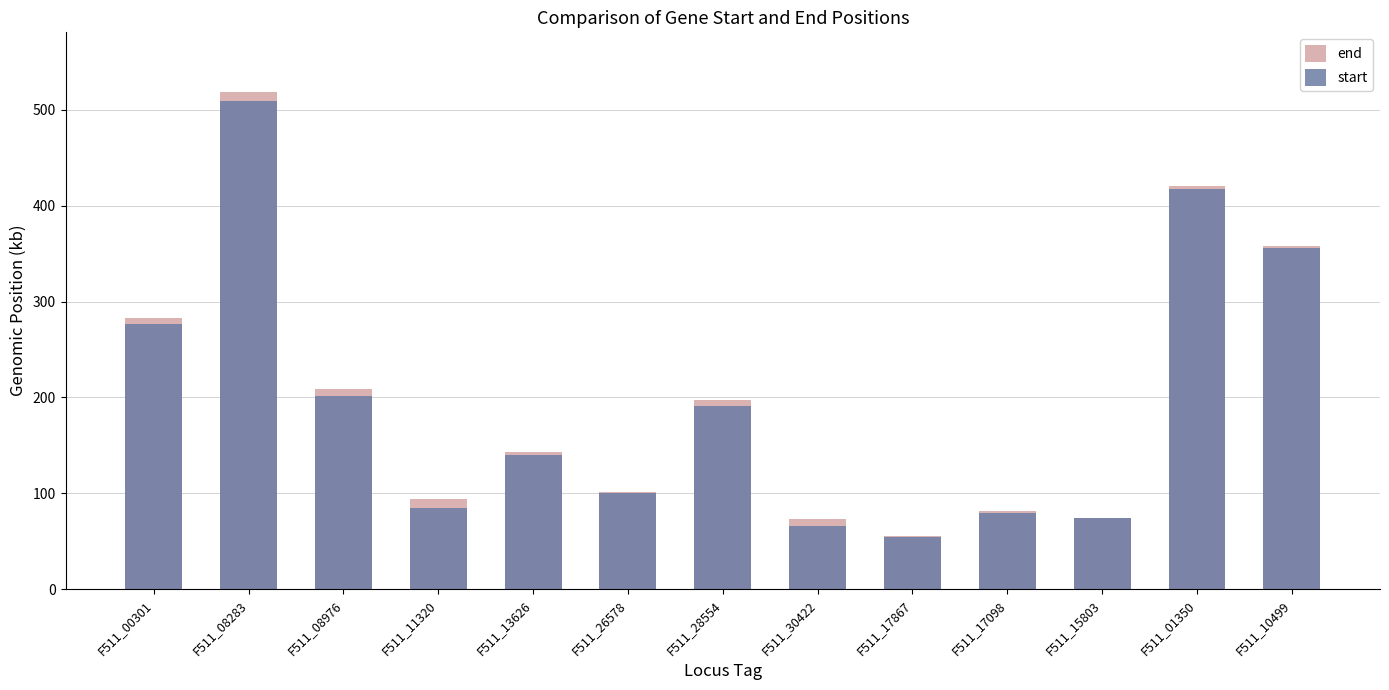

Which series has the largest total across all categories?

end